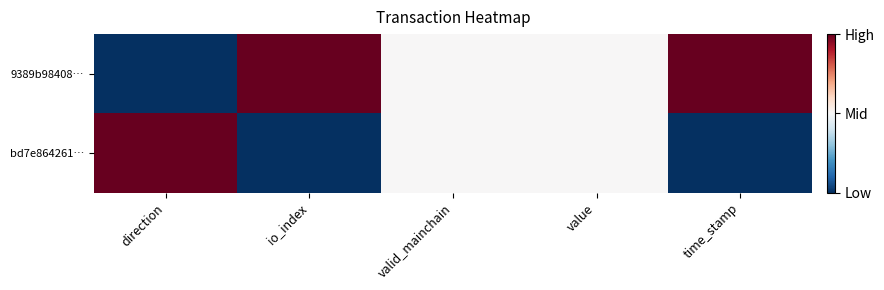

Reading left to right, list all the values displayed in this chart.

9389b98408…: direction=0.0	io_index=1.0	valid_mainchain=0.5	value=0.5	time_stamp=1.0
bd7e864261…: direction=1.0	io_index=0.0	valid_mainchain=0.5	value=0.5	time_stamp=0.0